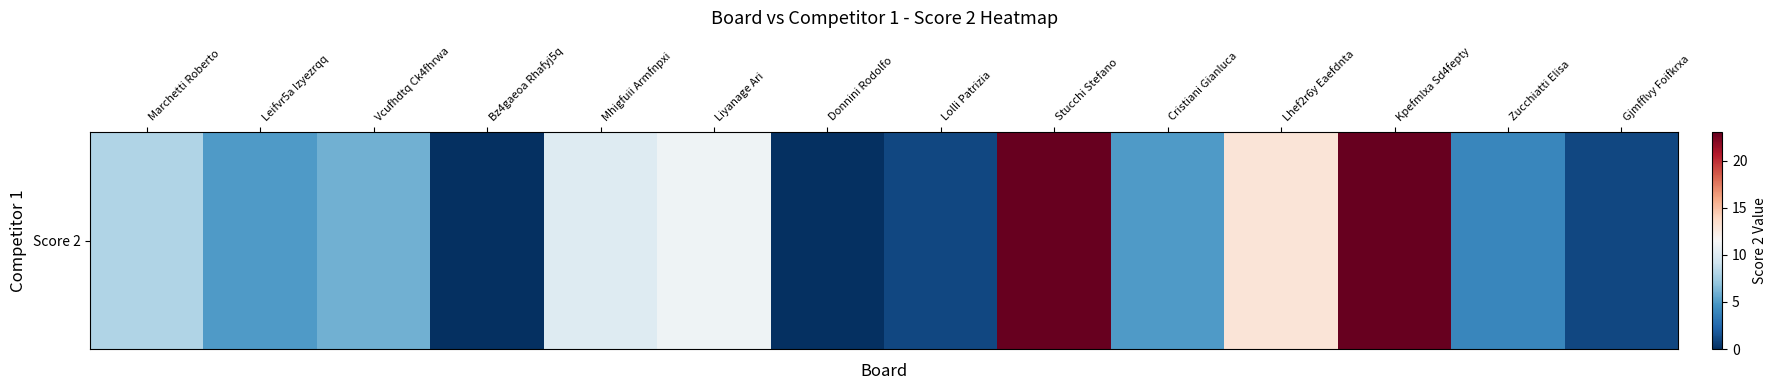

Reading left to right, transcribe all the data shown in this chart.

Marchetti Roberto=8	Leifvr5a Izyezrqq=5	Vcufhdtq Ck4fhrwa=6	Bz4gaeoa Rhafyj5q=0	Mhigfuii Armfnpxi=10	Liyanage Ari=11	Donnini Rodolfo=0	Lolli Patrizia=1	Stucchi Stefano=23	Cristiani Gianluca=5	Lhef2r6y Eaefdnta=13	Kpefmlxa Sd4fepty=23	Zucchiatti Elisa=4	Gjmfflvy Foifkrxa=1